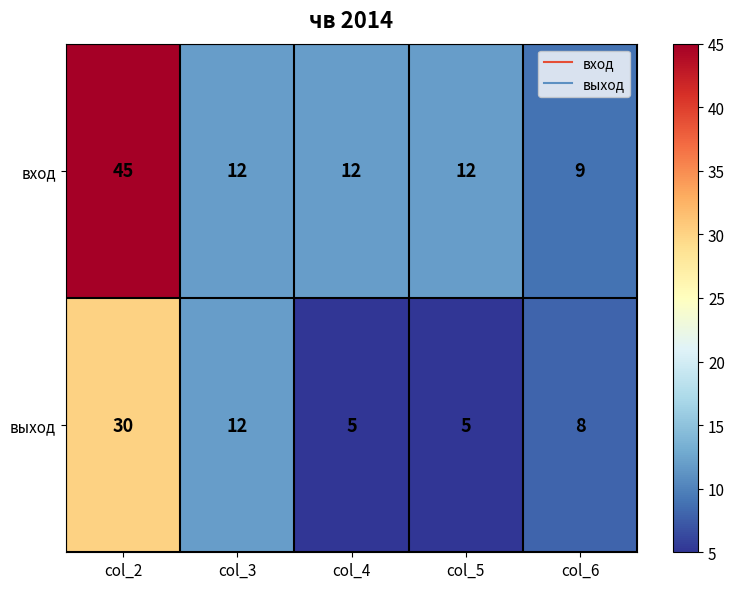

At which label does выход first exceed 8?

col_2